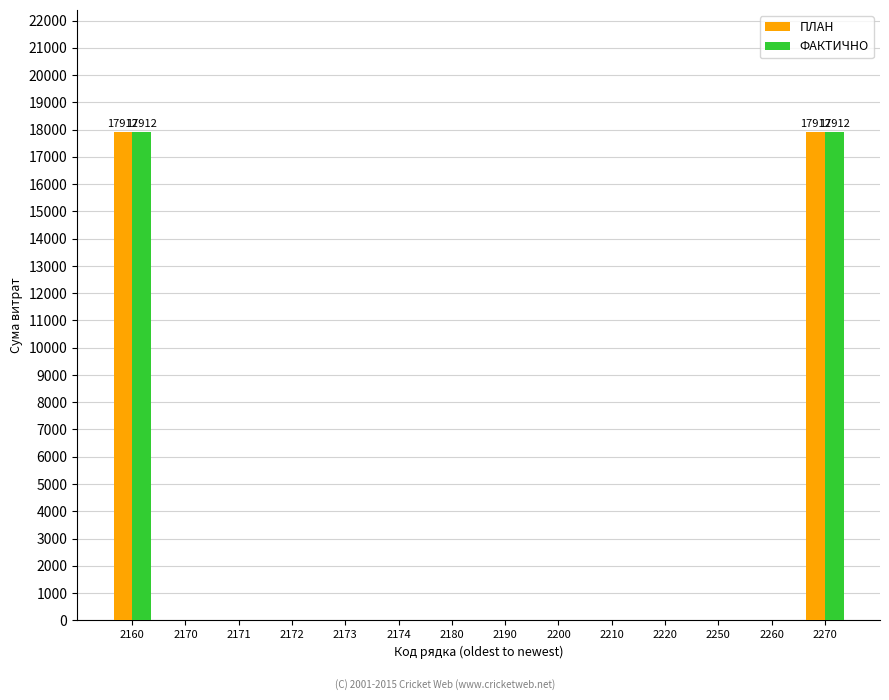

What is the maximum value for ПЛАН?

17912